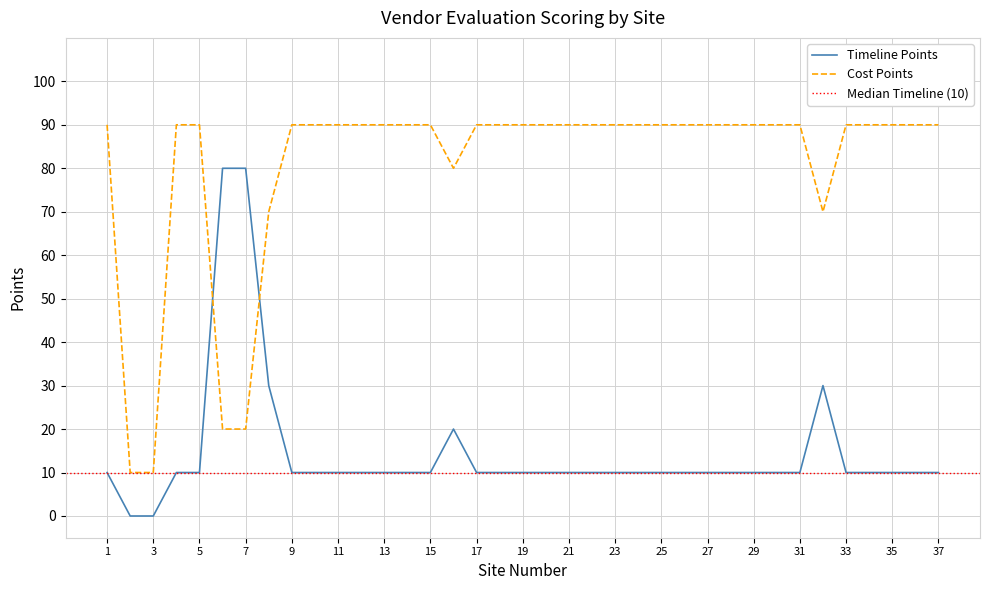

Reading left to right, extract all data points from this chart.

Timeline Points: 10	0	0	10	10	80	80	30	10	10	10	10	10	10	10	20	10	10	10	10	10	10	10	10	10	10	10	10	10	10	10	30	10	10	10	10	10
Cost Points: 90	10	10	90	90	20	20	70	90	90	90	90	90	90	90	80	90	90	90	90	90	90	90	90	90	90	90	90	90	90	90	70	90	90	90	90	90